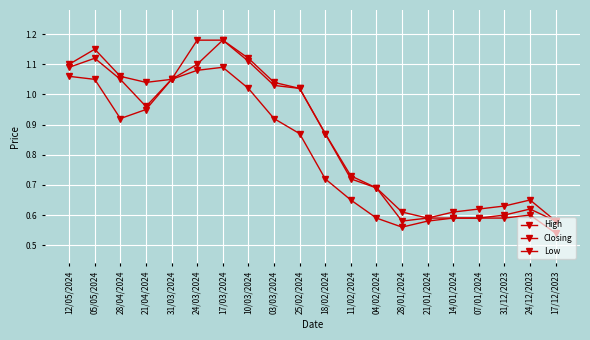

In Low, how many points are lower than both neighbors (excluding endpoints)?

2